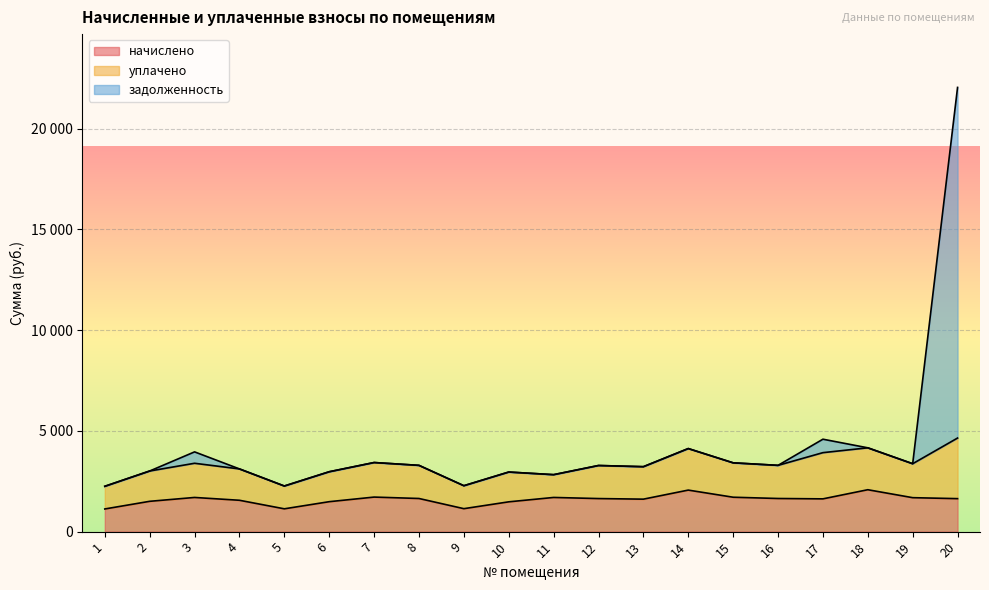

List the labels in order of начислено value, smallest first.

1, 5, 9, 10, 6, 2, 4, 13, 17, 20, 12, 8, 16, 19, 3, 11, 15, 7, 14, 18